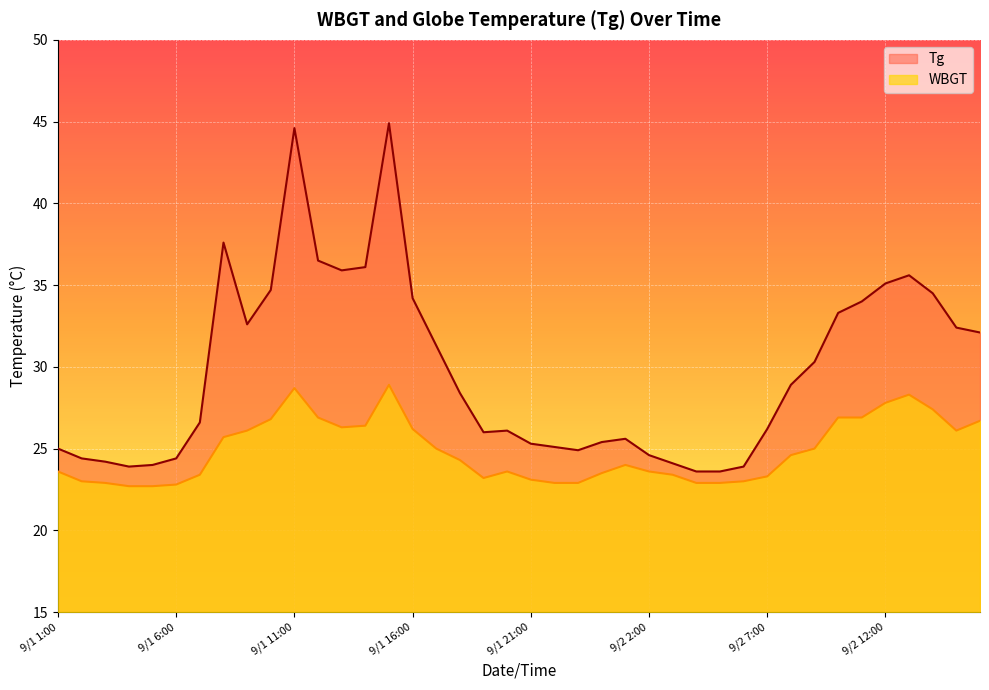

What is the maximum value shown in the chart?

44.9